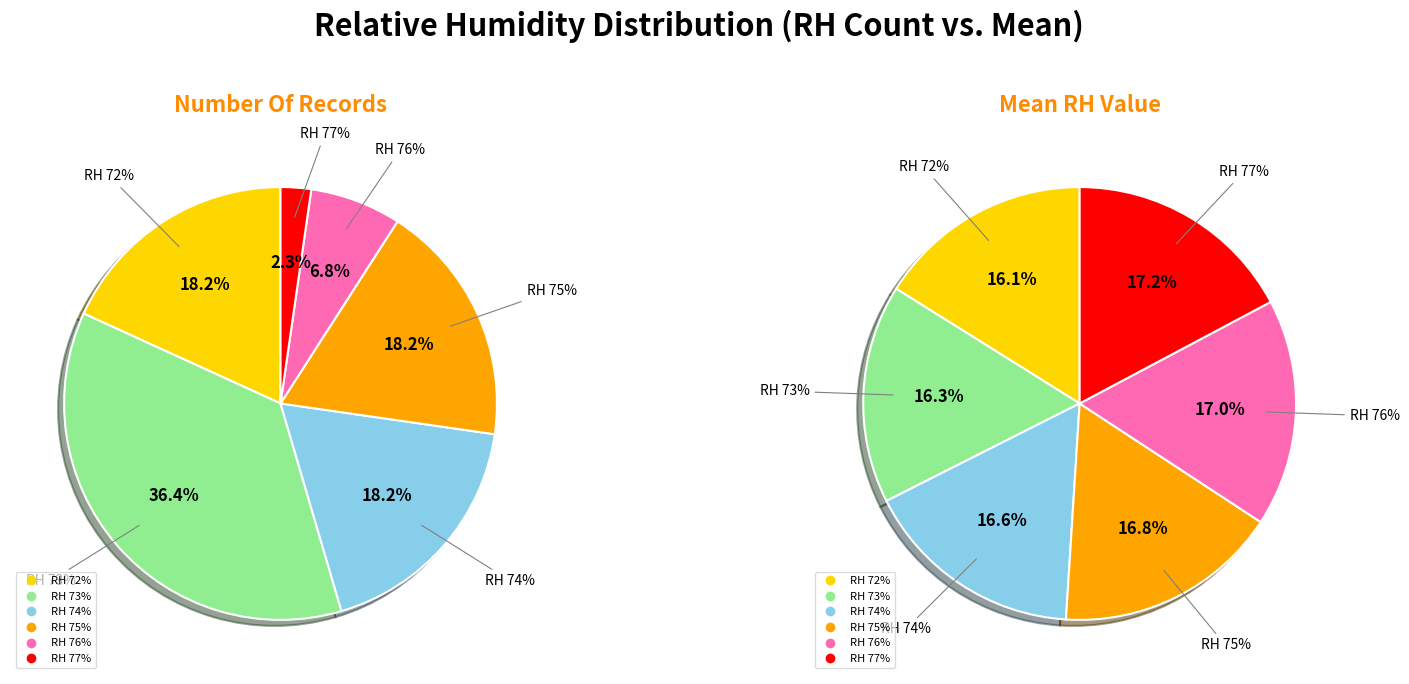

What percentage is the 76 slice, to the nearest percent?

17%